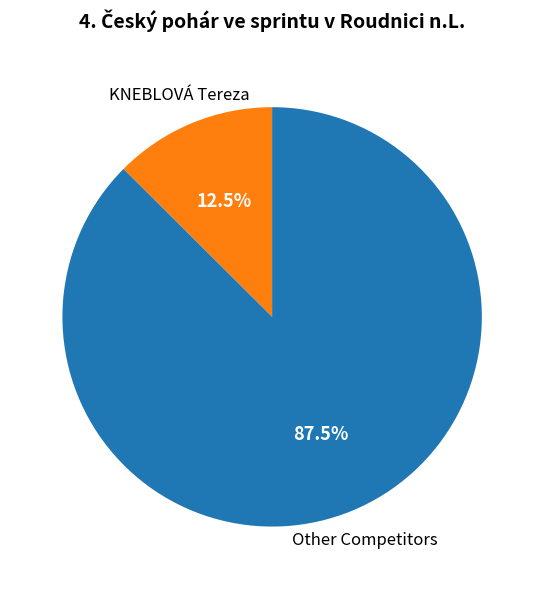

Which slice is the largest?

Other Competitors